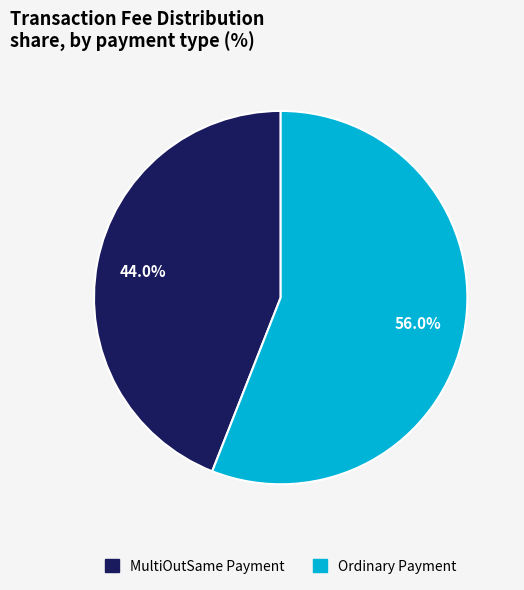

What percentage do Ordinary Payment and MultiOutSame Payment together represent?

100.0%